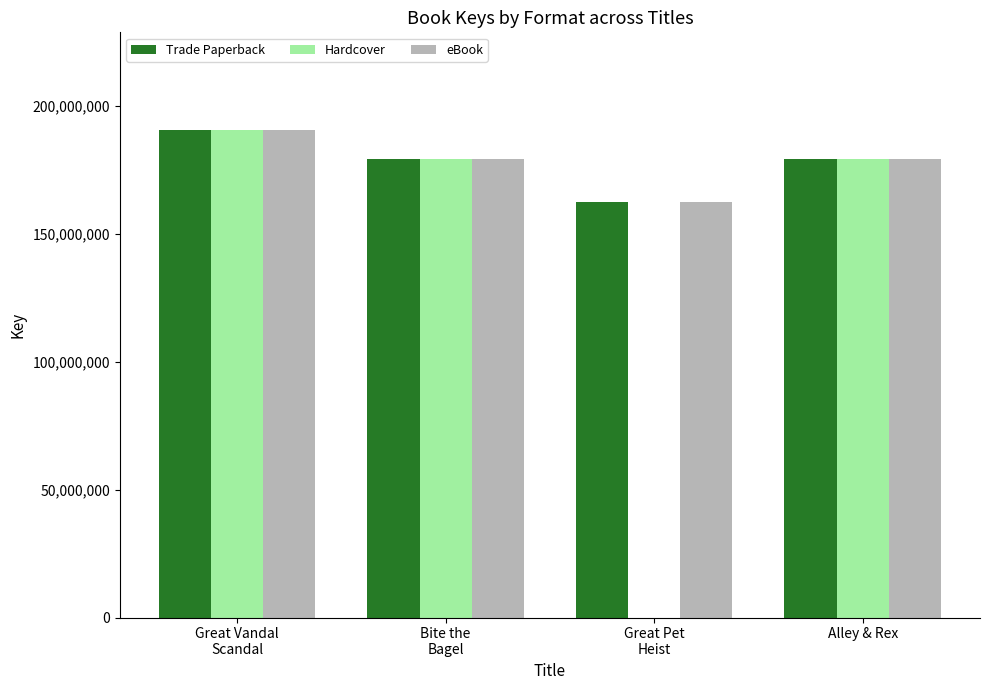

The value of Hardcover at Alley & Rex is 119461036. True or false?

False